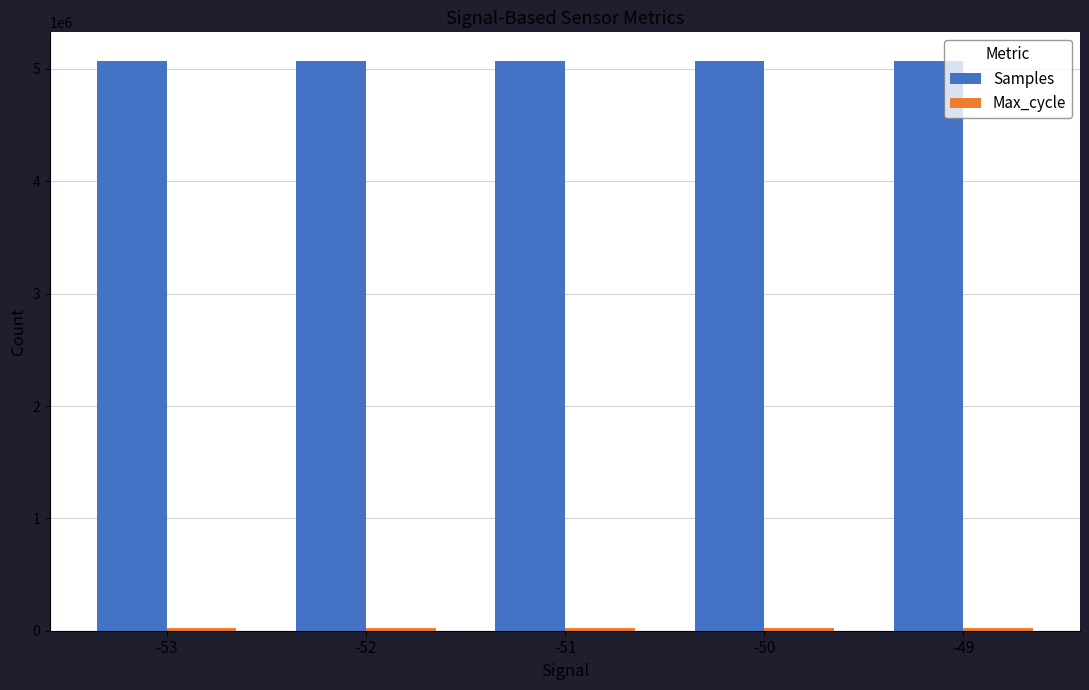

Read the Samples value at -51, to the nearest 100.

5072100